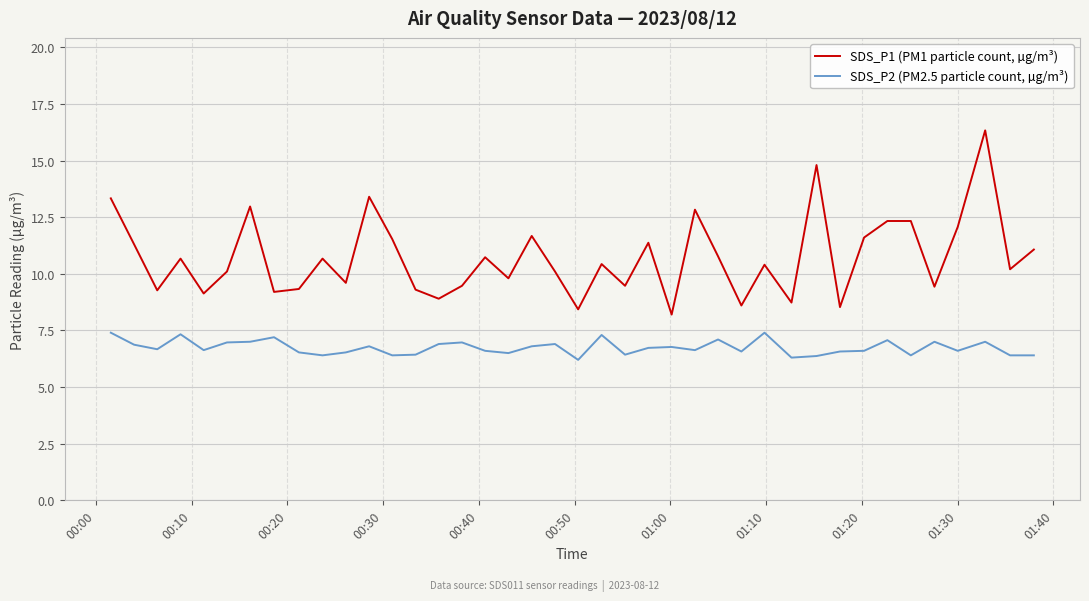

What is the greatest value displayed?

16.3